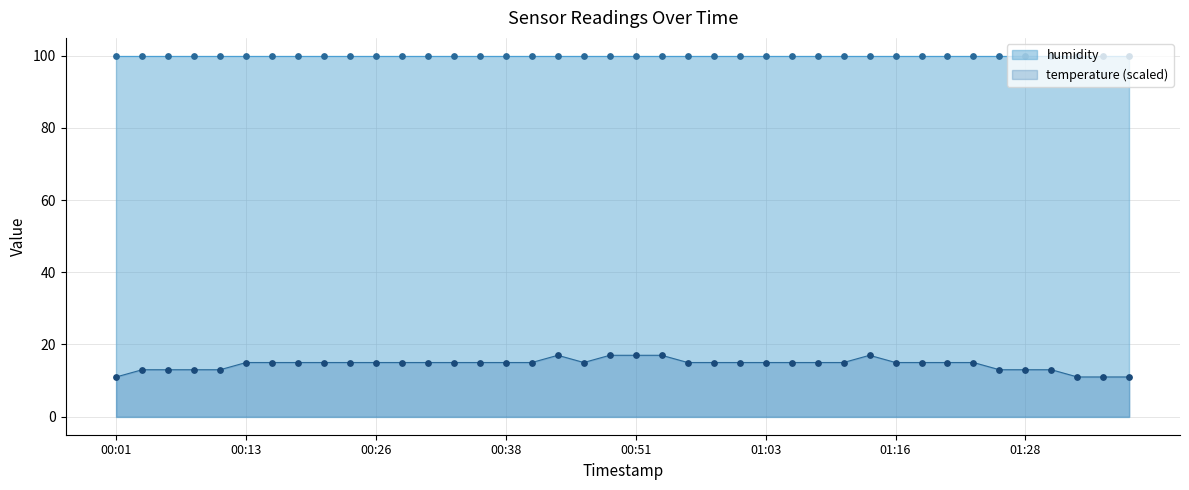

What is the change in value from 00:11 to 01:18?

+2